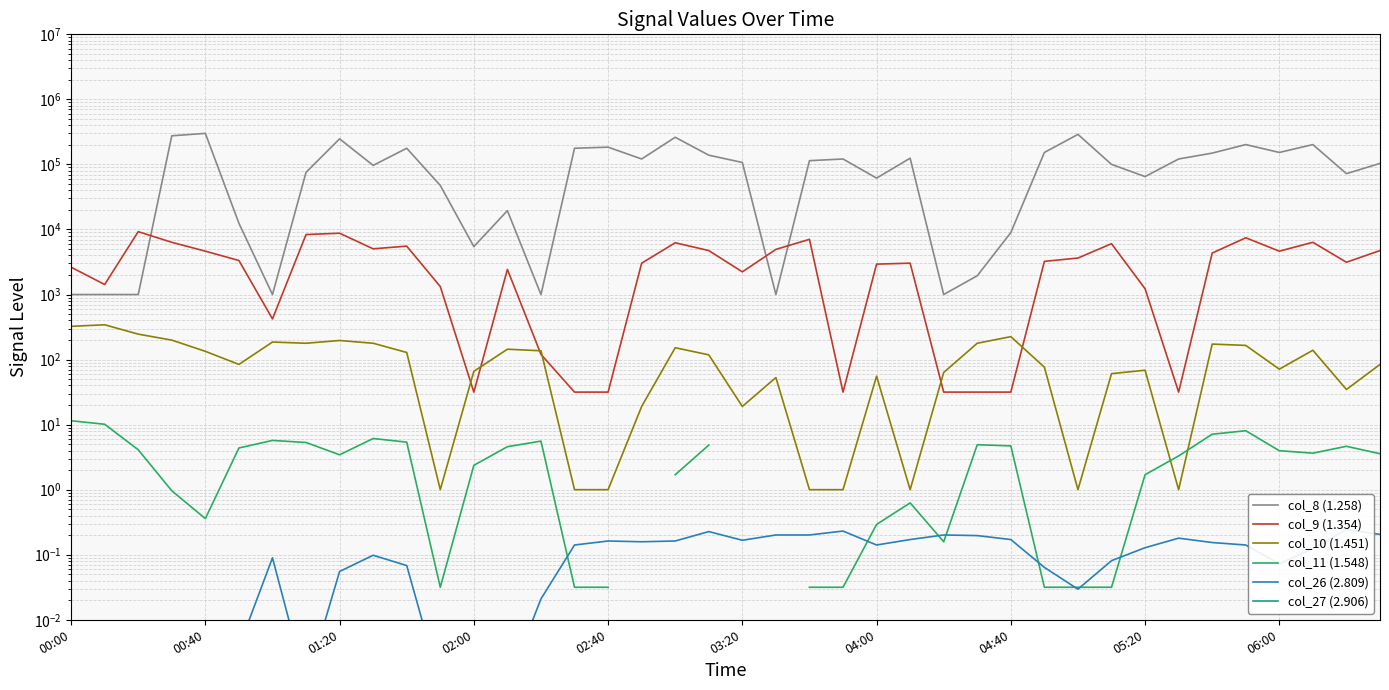

How many values in the col_9 (1.354) series are below 3235?

20